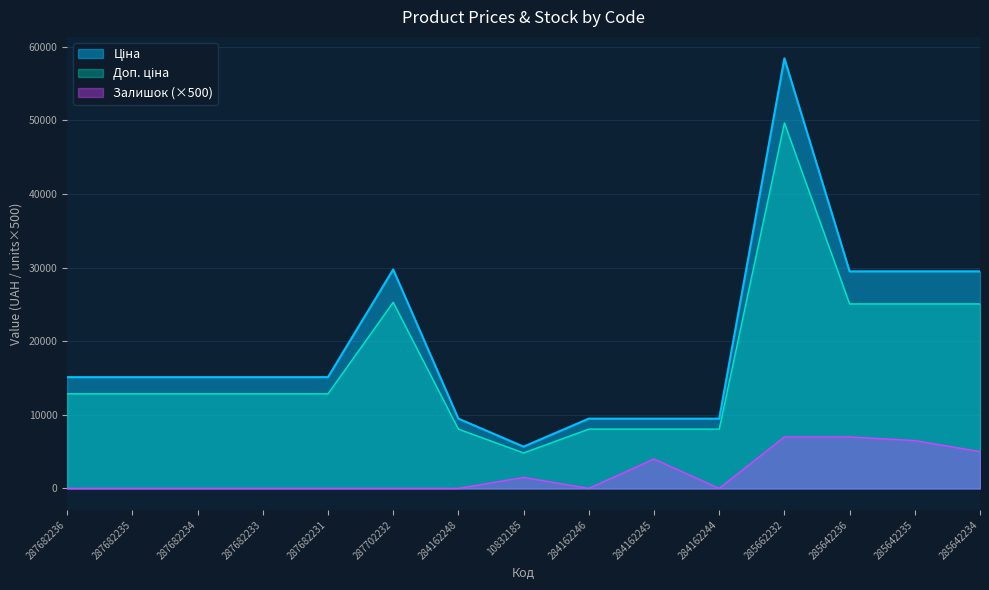

Is it true that Залишок equals 7000.0 at 285642236?

True